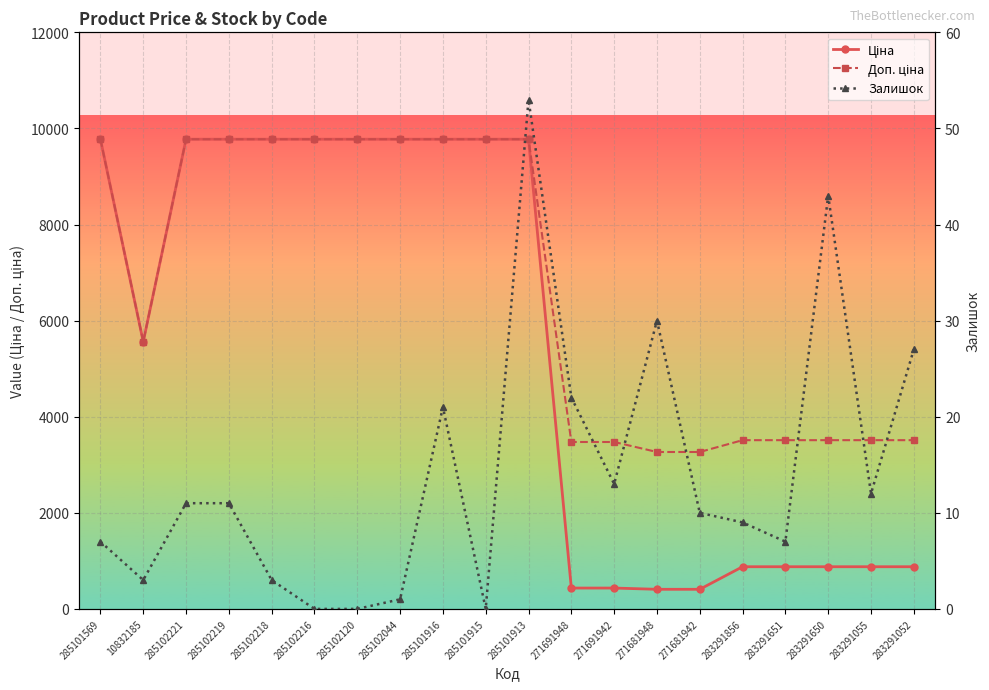

How many positive values does the Залишок series have?

17